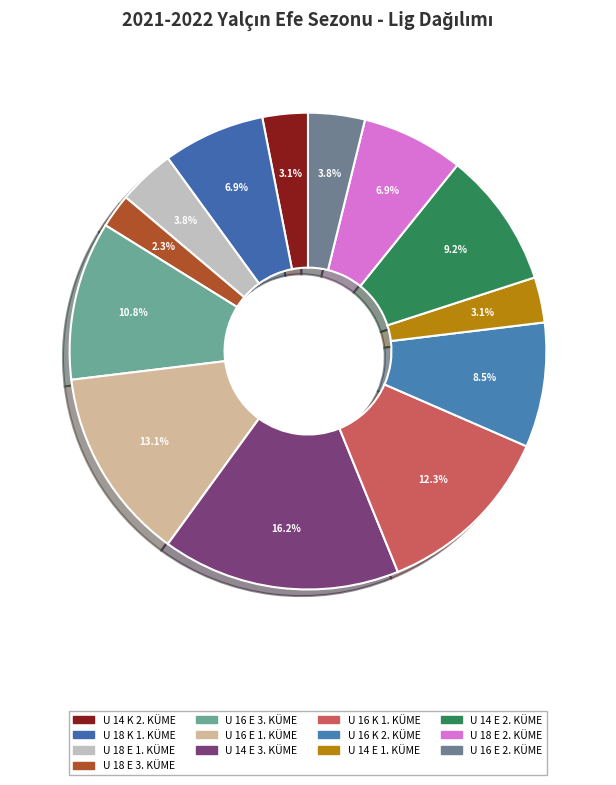

Count the number of slices in the pie.

13